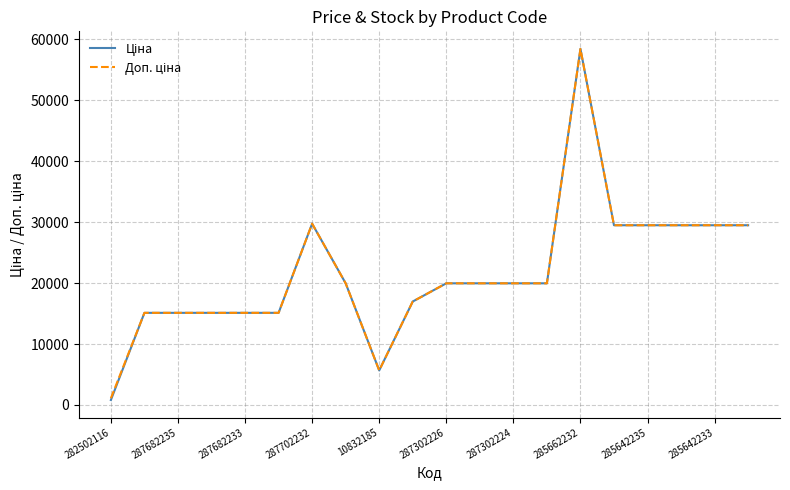

What is the value of the Доп. ціна point at the 14th from the left?

19964.2